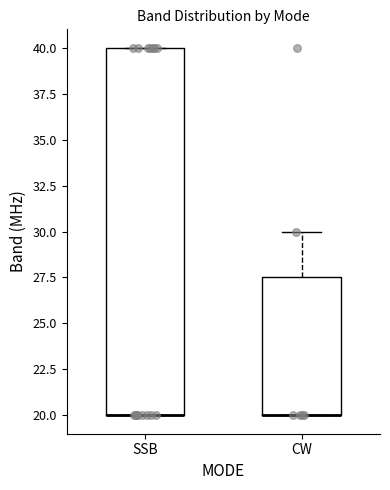

Where is the lower edge of the box for SSB on the y-axis? The values are not printed on the chart, so give them approximately, as read against the axis.

20.0